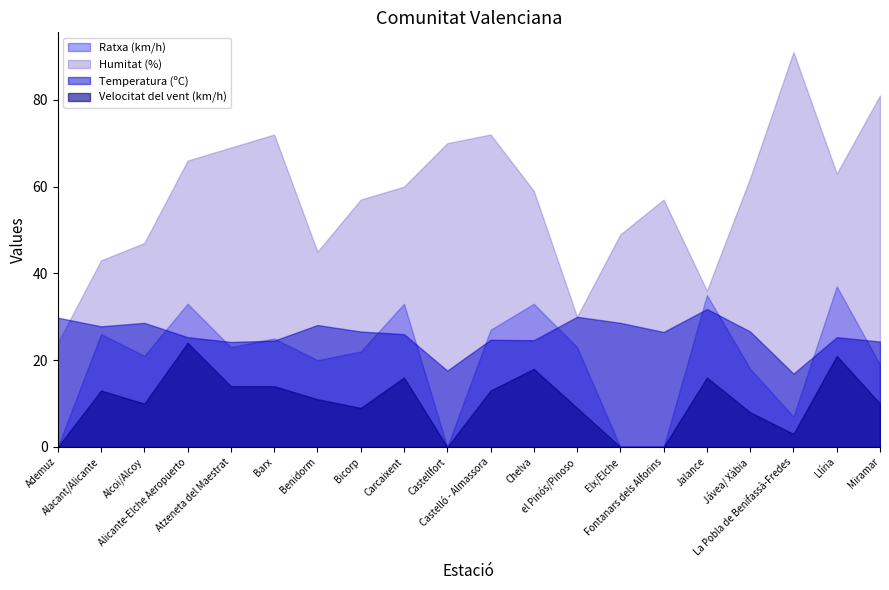

What are all the series names shown in the legend?

Ratxa (km/h), Humitat (%), Temperatura (ºC), Velocitat del vent (km/h)